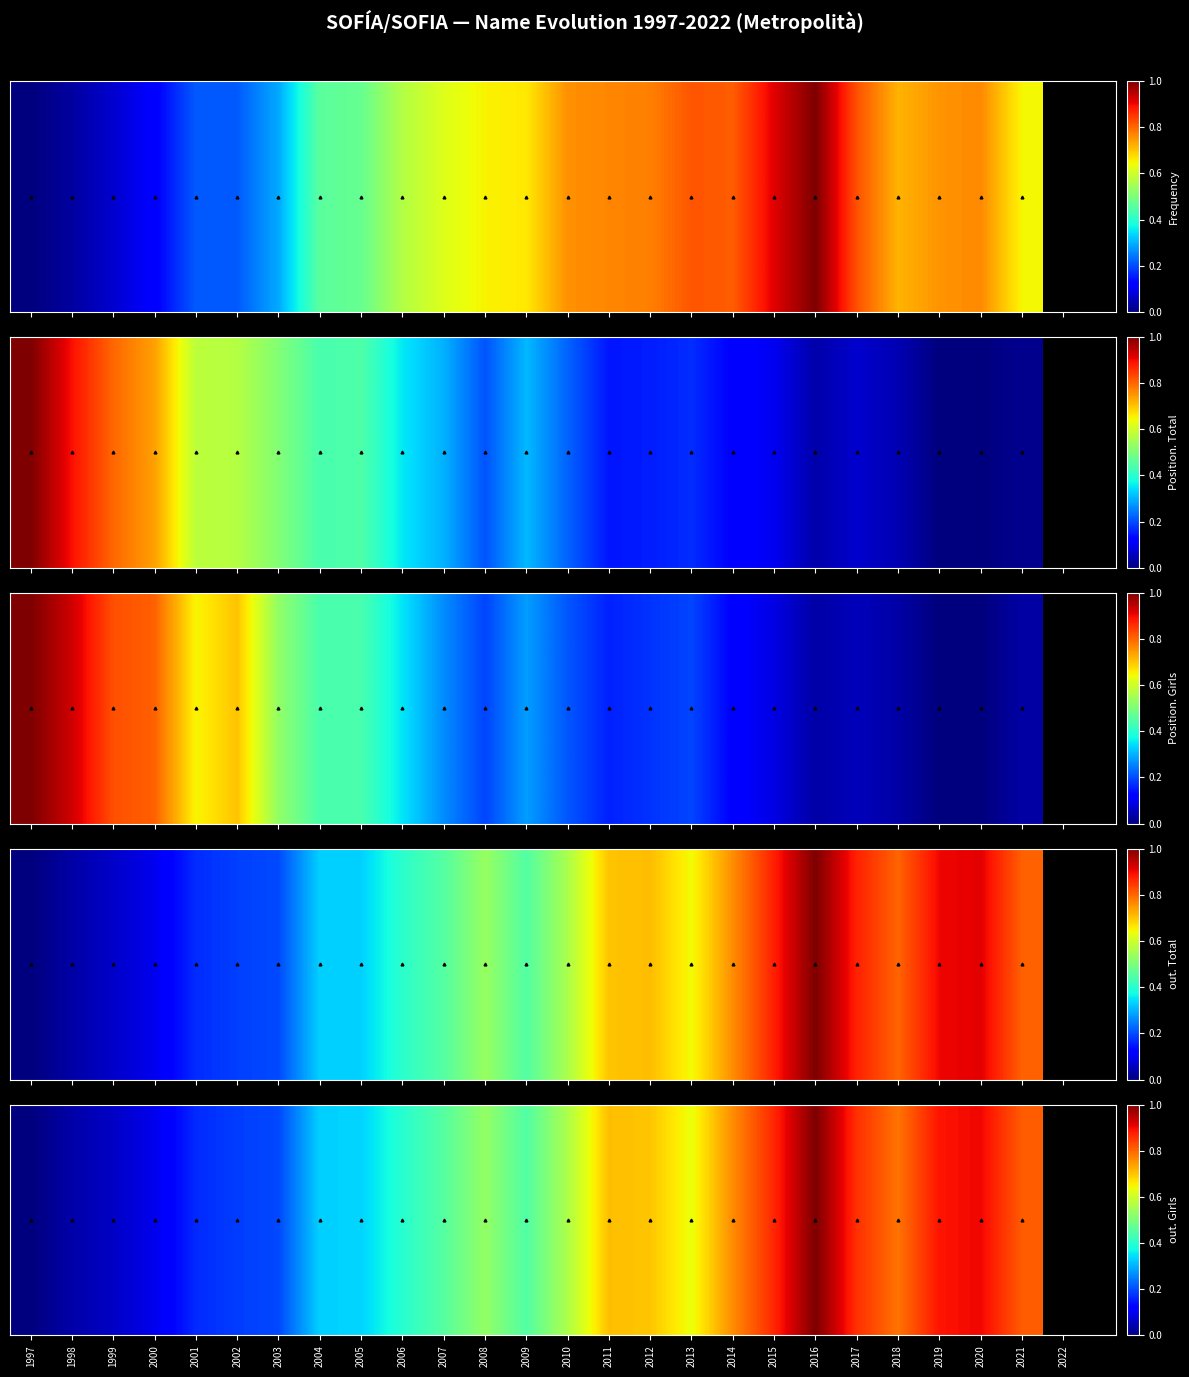

What is the difference between the values at 2017 and 2011?

0.2